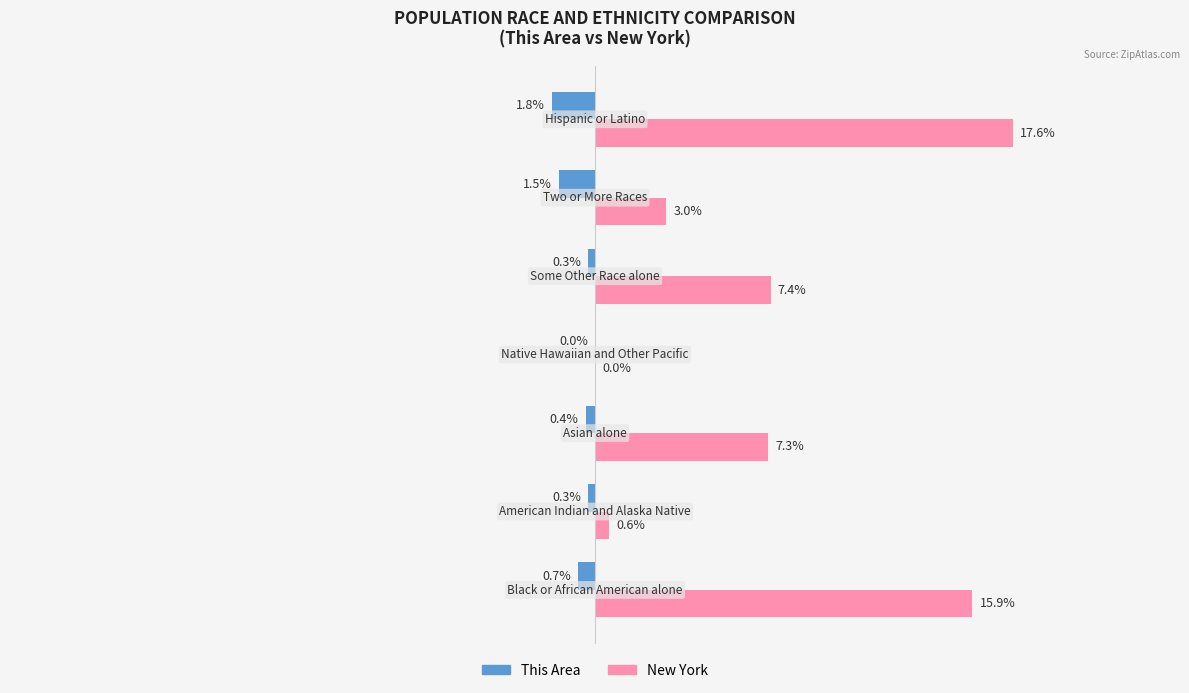

What are all the series names shown in the legend?

This Area, New York